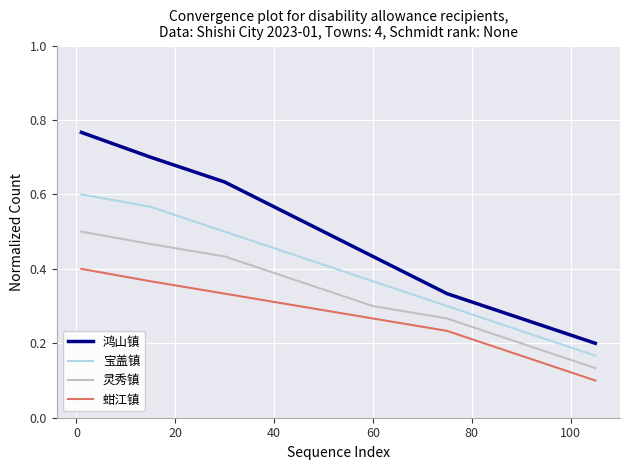

True or false: 宝盖镇 and 蚶江镇 cross at least once.

False